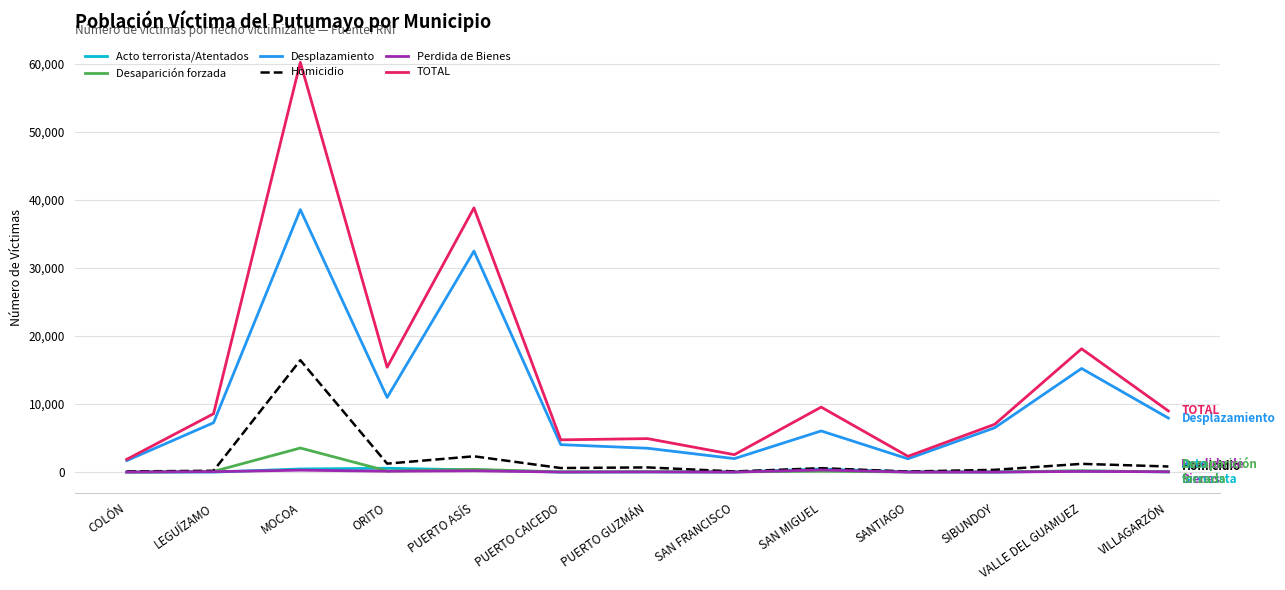

True or false: Acto terrorista/Atentados and Desplazamiento cross at least once.

False